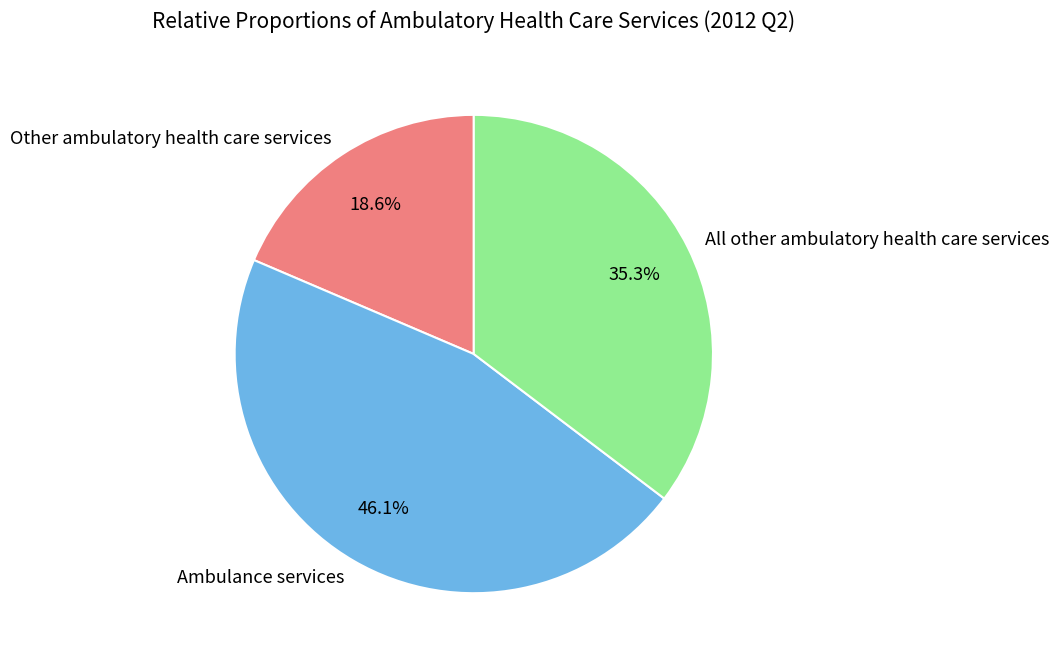

Count the number of slices in the pie.

3